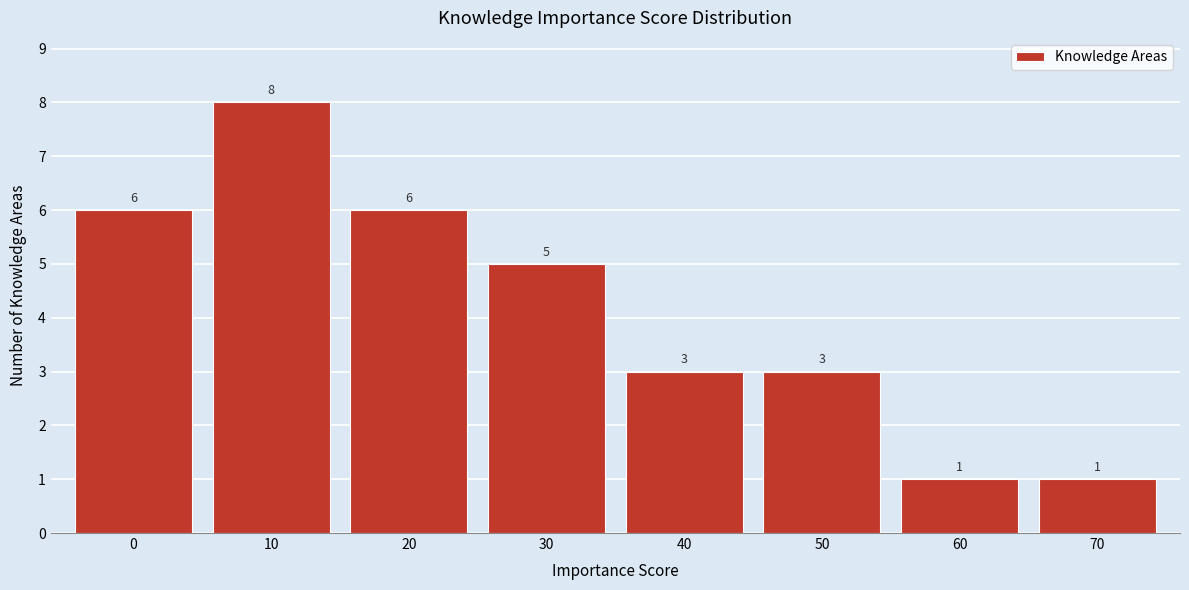

Reading right to left, transcribe all the data shown in this chart.

1	1	3	3	5	6	8	6